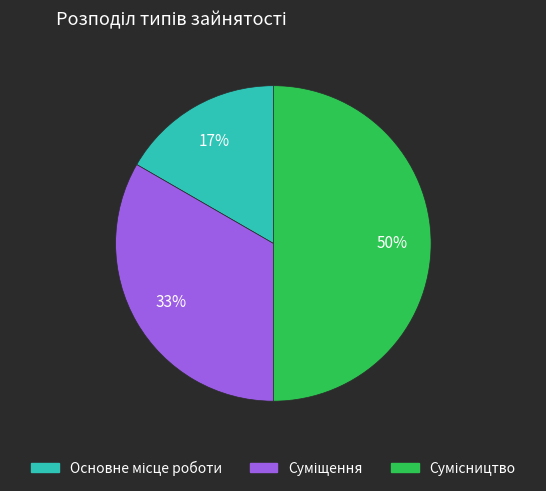

To the nearest percent, what is the difference between the largest and smallest slice percentages?

33%